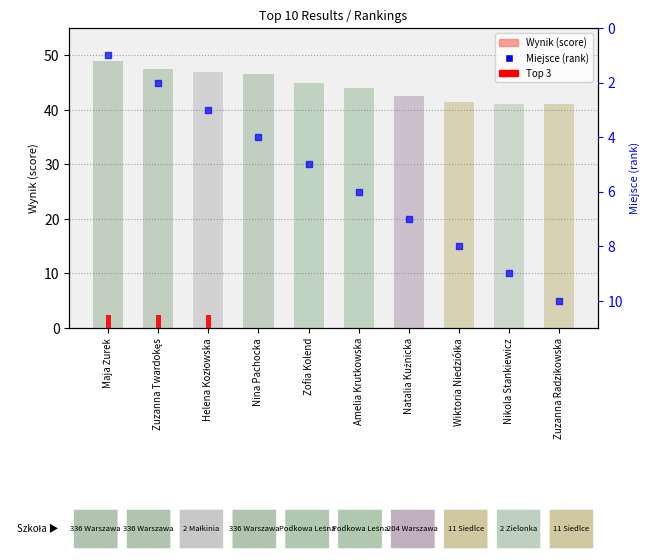

Which series has the largest total across all categories?

Wynik